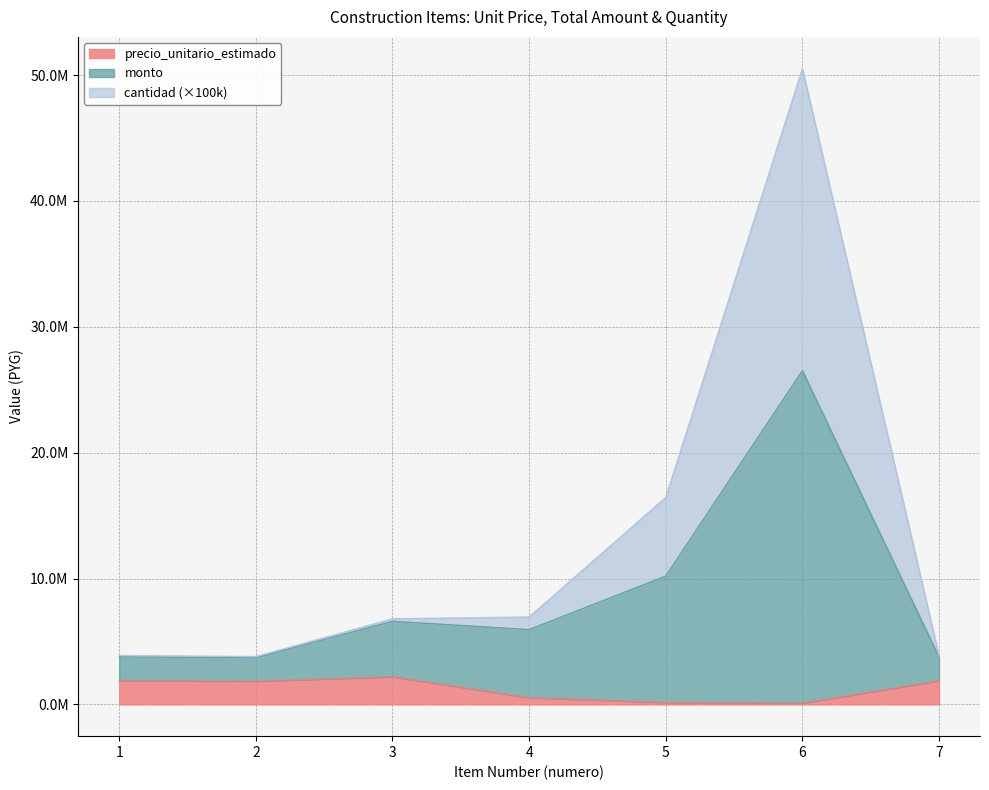

Reading left to right, extract all data points from this chart.

precio_unitario_estimado: 1890000	1850000	2200000	540000	160500	110000	1880000
monto: 3780000	3700000	6600000	5940000	10191750	26510000	3760000
cantidad: 3880000	3800000	6800000	6940000	16441750	50510000	3860000